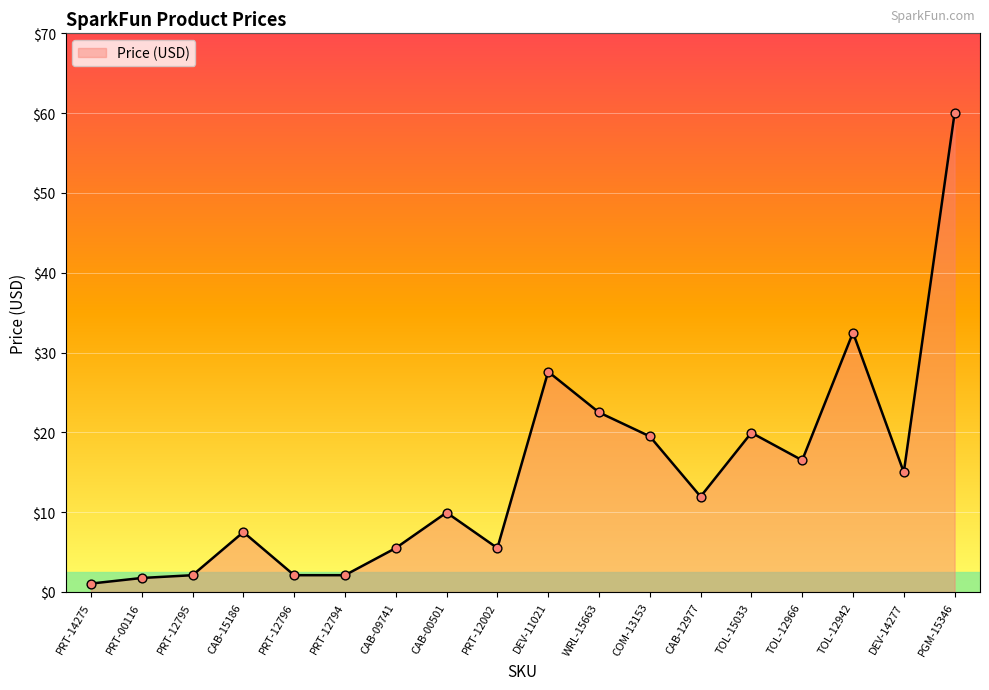

What is the ratio of the value at TOL-12942 to the value at PRT-12795?

15.5